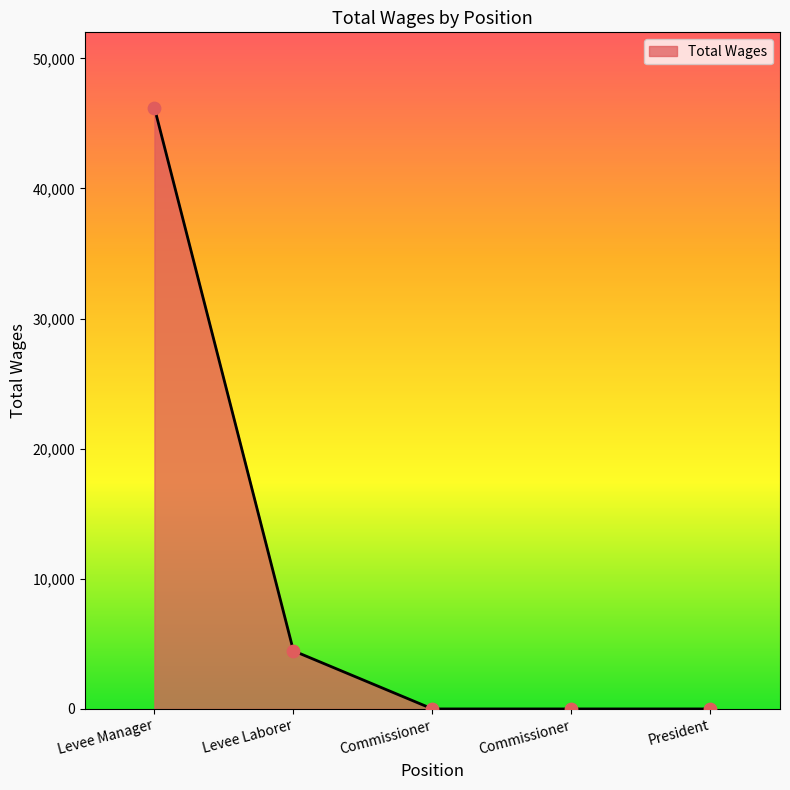

Between President and Commissioner, which is larger?

President